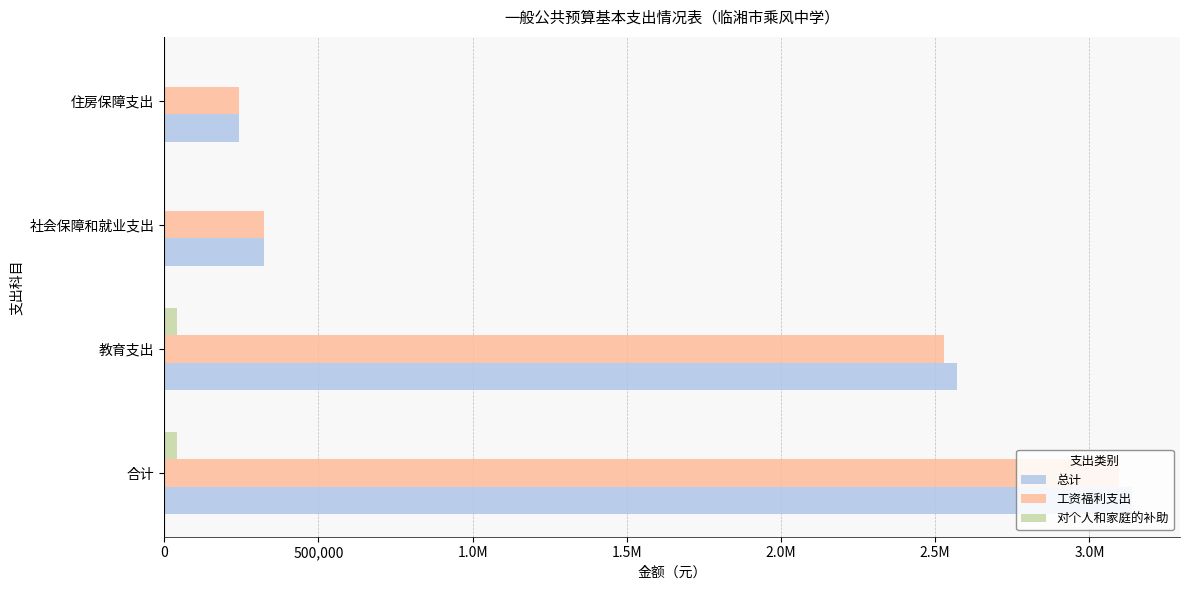

What is the value of the 工资福利支出 bar at the 2nd from the left?

2528291.3